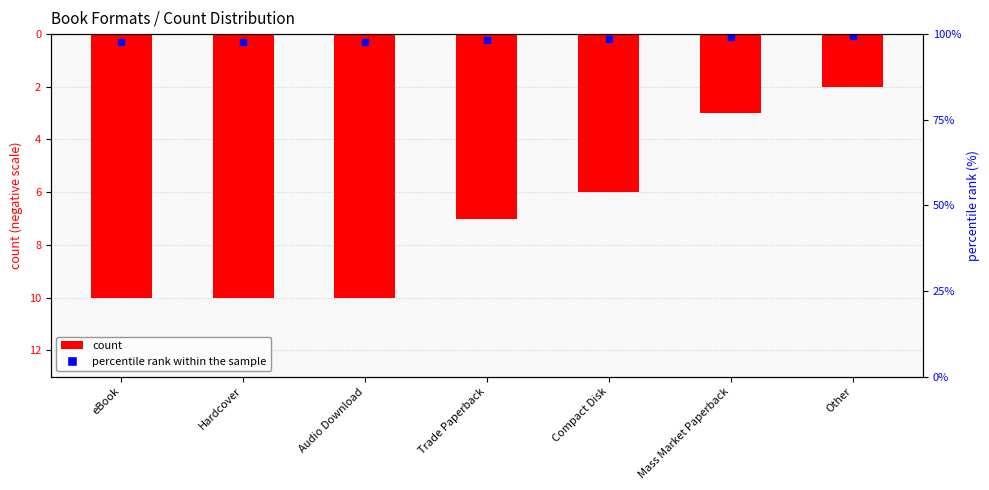

Reading left to right, what are all the values shown in this chart?

eBook=-10	Hardcover=-10	Audio Download=-10	Trade Paperback=-7	Compact Disk=-6	Mass Market Paperback=-3	Other=-2